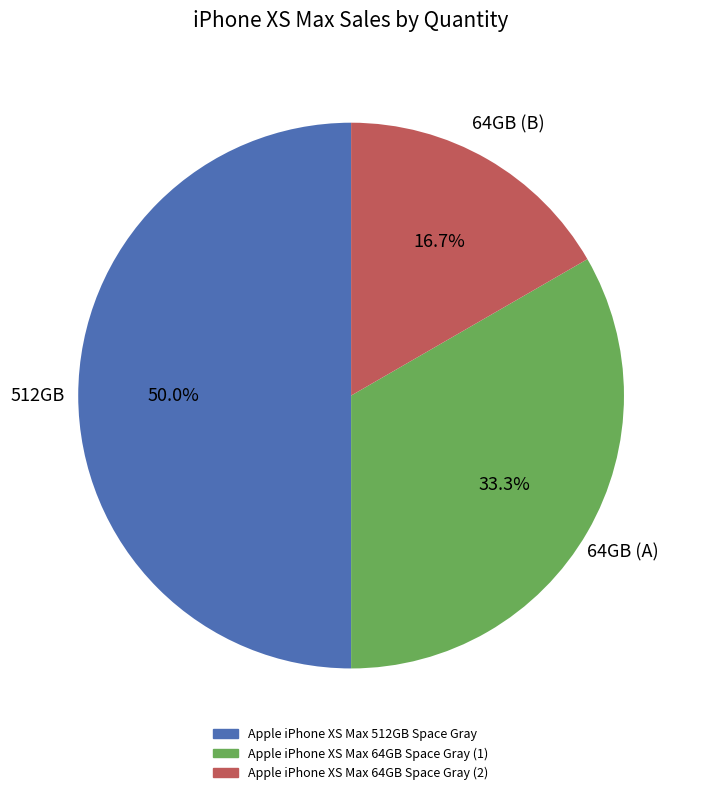

What is the ratio of the value at Apple iPhone XS Max 64GB Space Gray (2) to the value at Apple iPhone XS Max 512GB Space Gray?

0.3